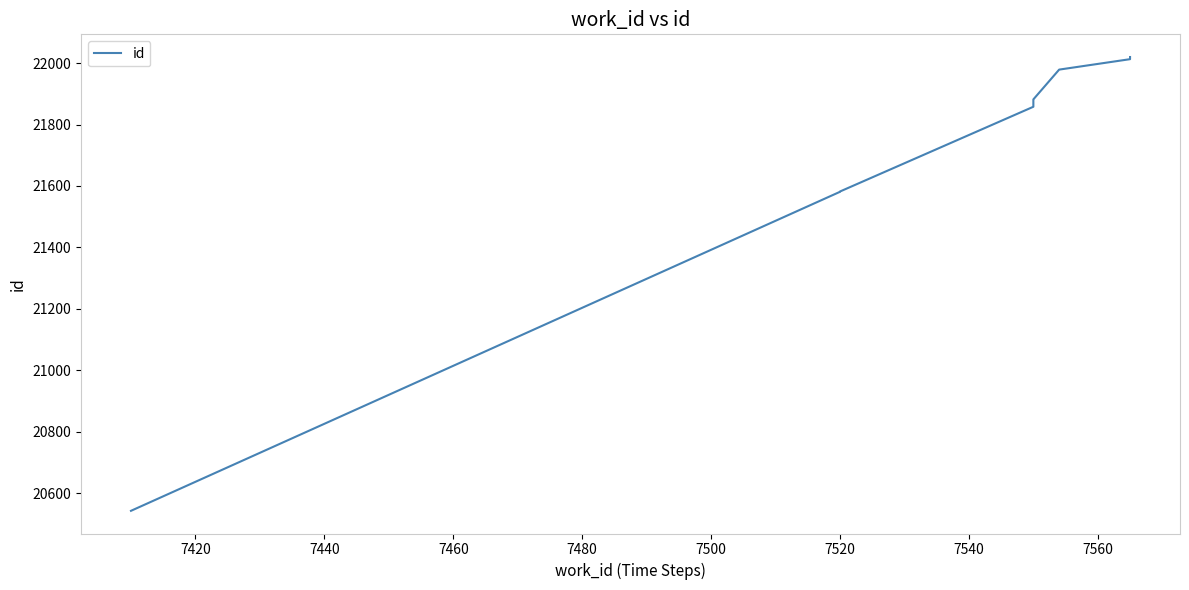

Which has a higher value, 7440 or 7580?

7580